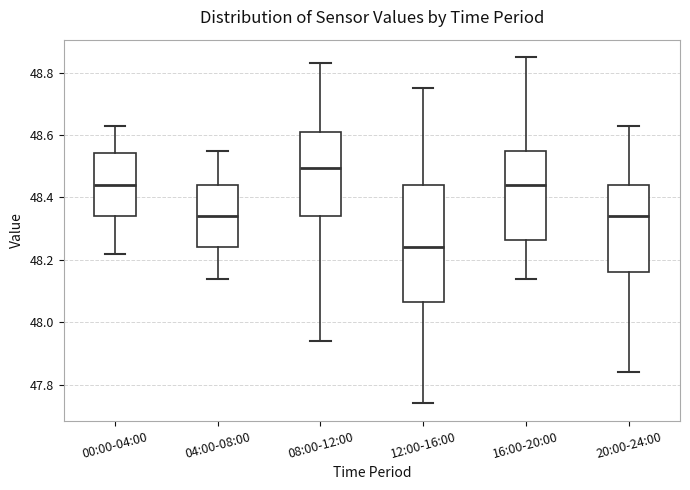

Comparing the boxes themselves (not the whiskers), which one is the tallest?

12:00-16:00